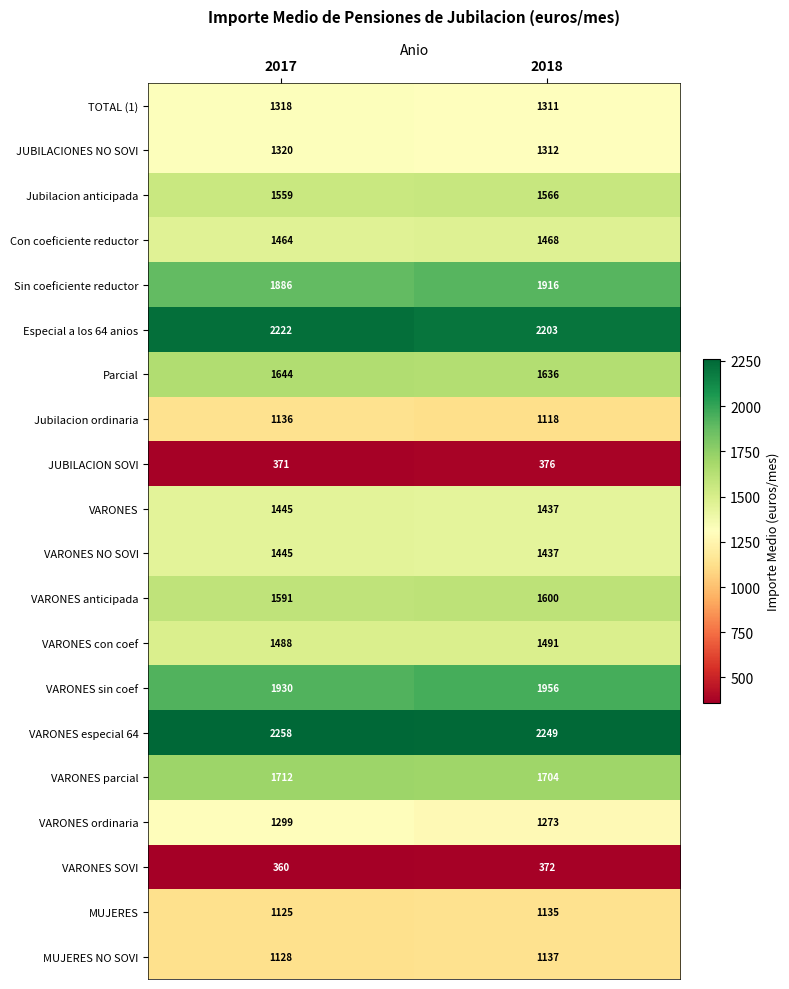

Where is Jubilacion anticipada nearest to the value 1562?

2017